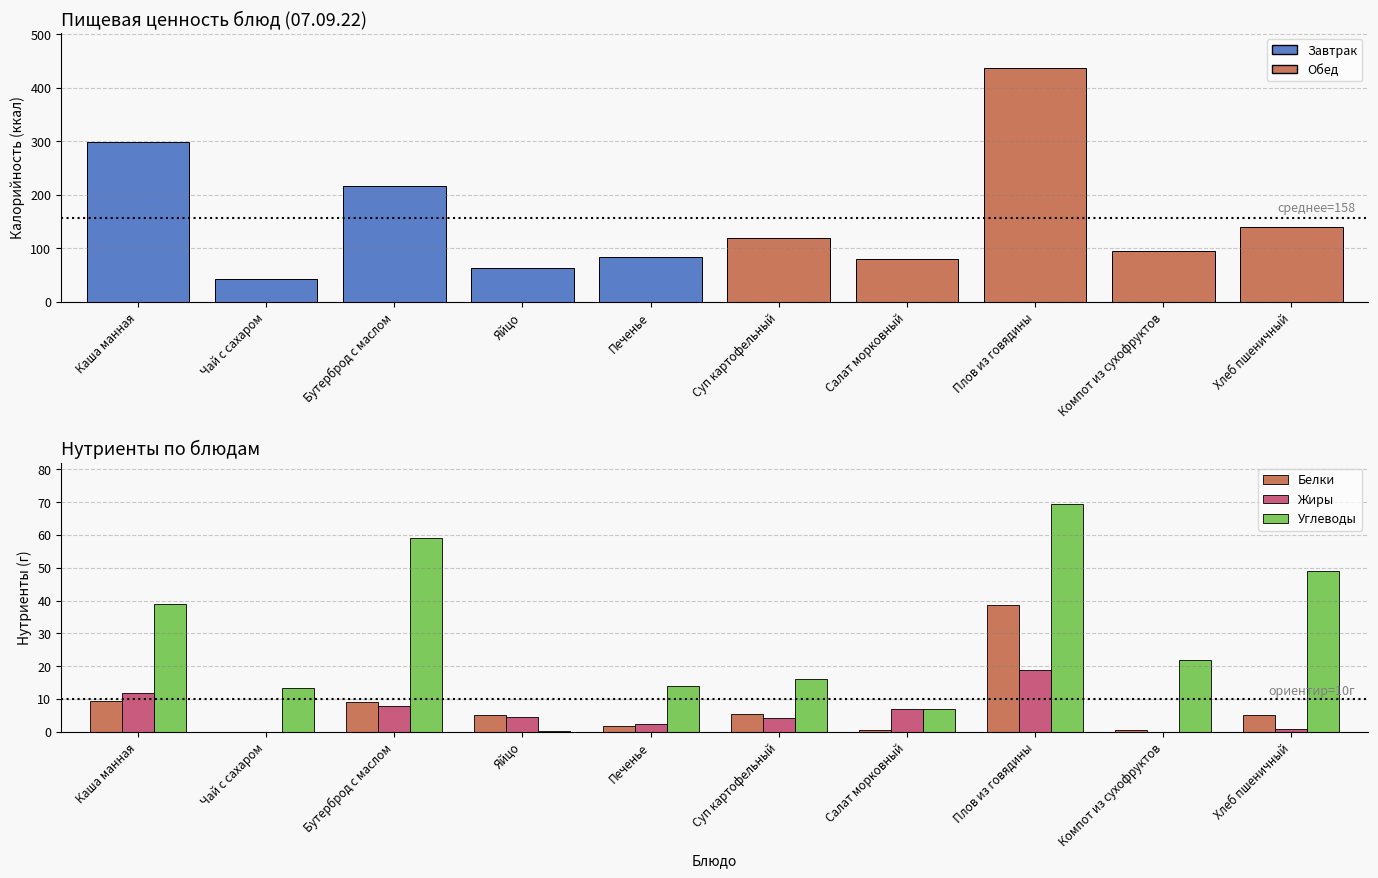

What is the maximum value shown in the chart?

437.0